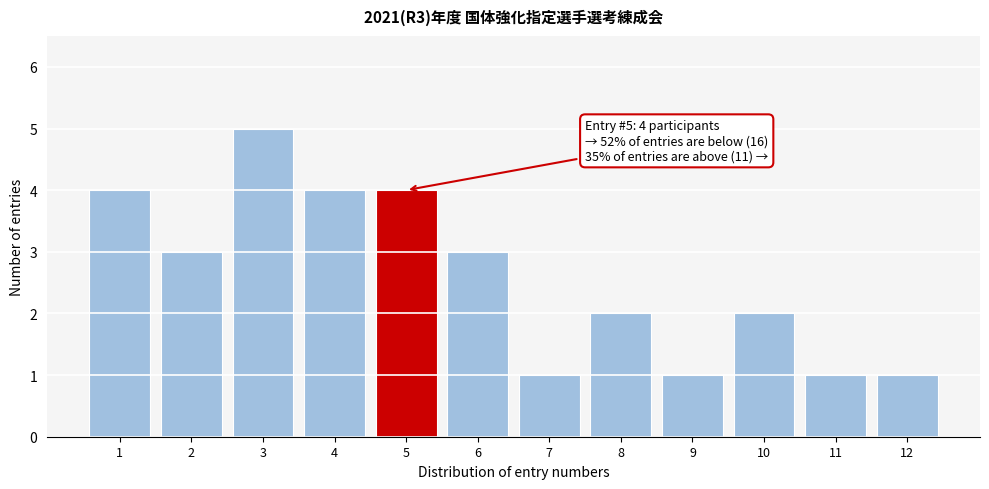

Reading left to right, extract all data points from this chart.

1=4	2=3	3=5	4=4	5=4	6=3	7=1	8=2	9=1	10=2	11=1	12=1